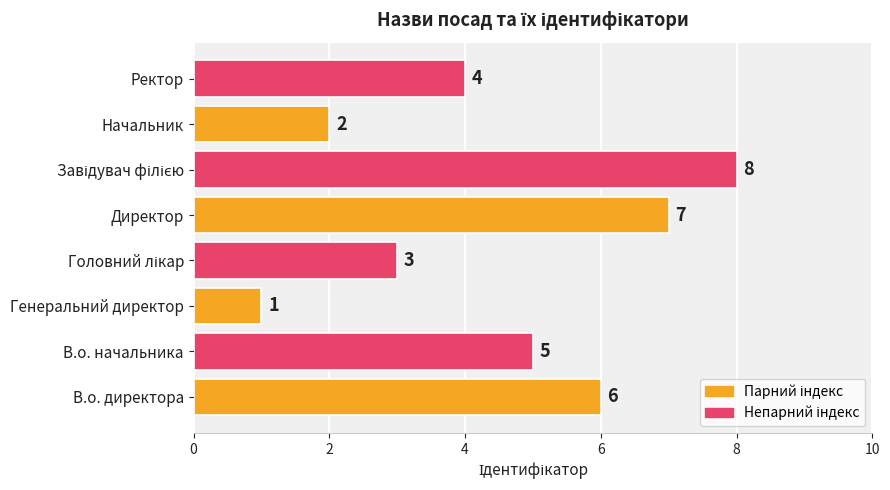

What is the minimum value shown in the chart?

1